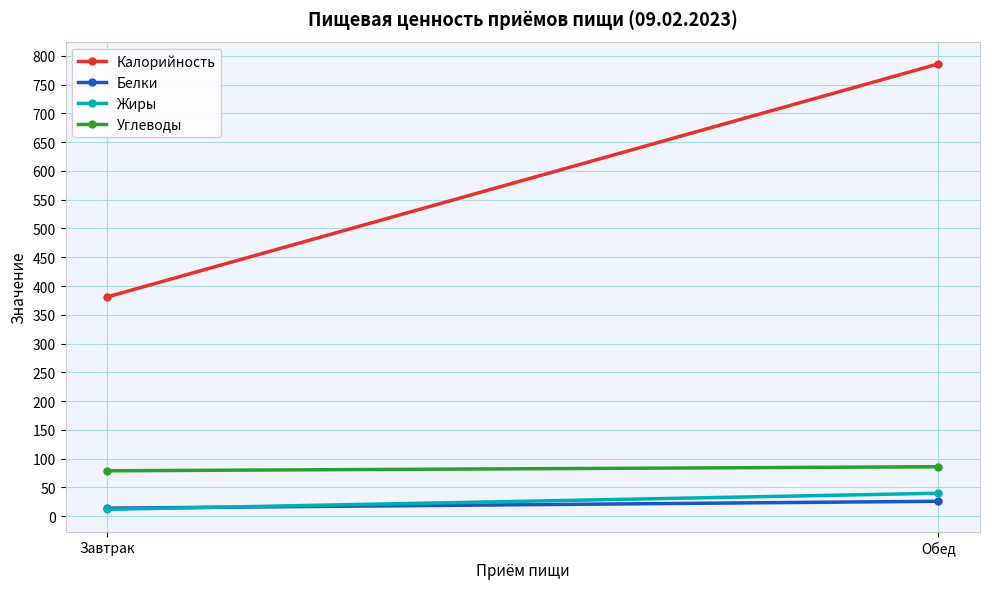

What position from the right is Завтрак?

2